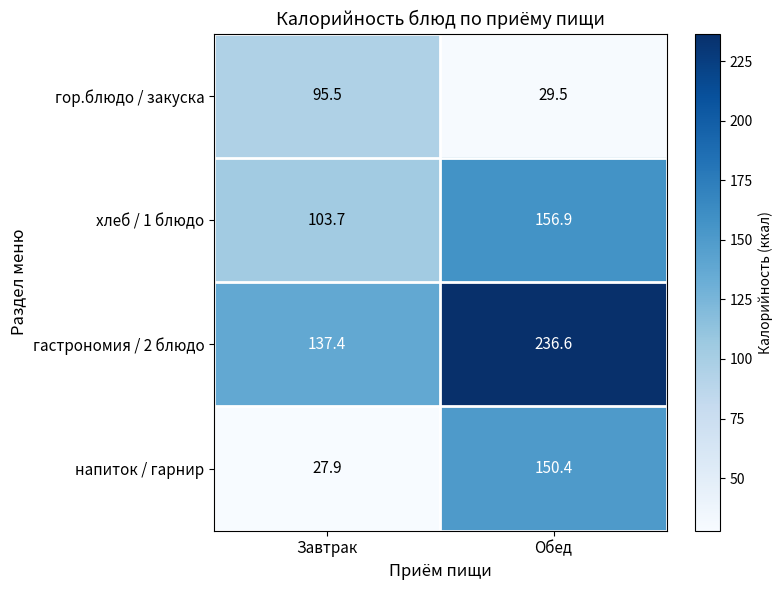

What is the difference between the maximum and minimum values in the гастрономия / 2 блюдо series?

99.2